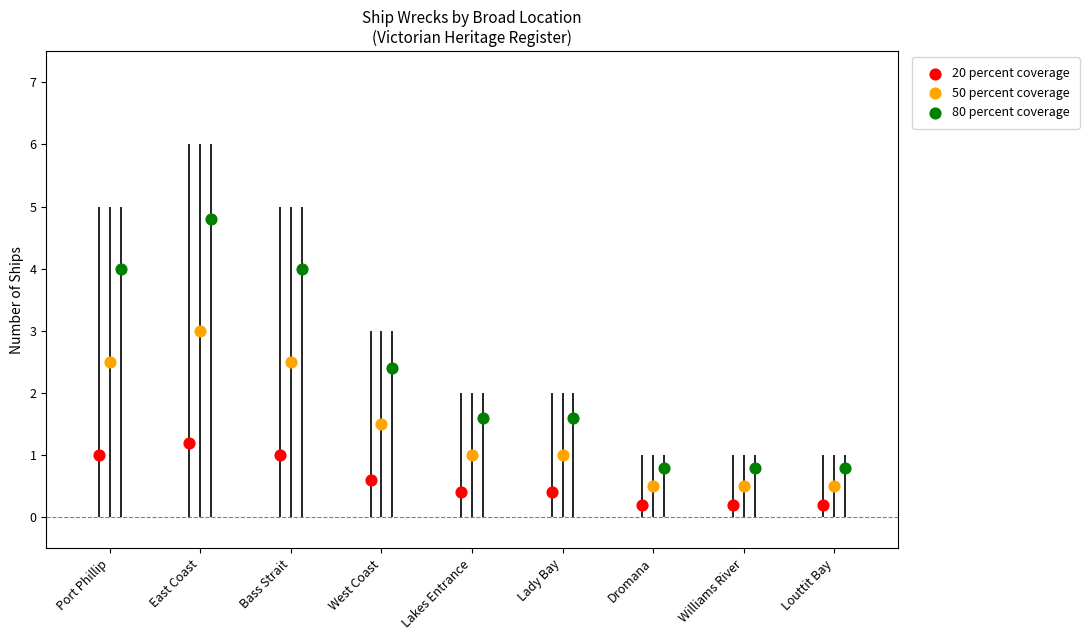

Which series contains the highest Y value?

80 percent coverage